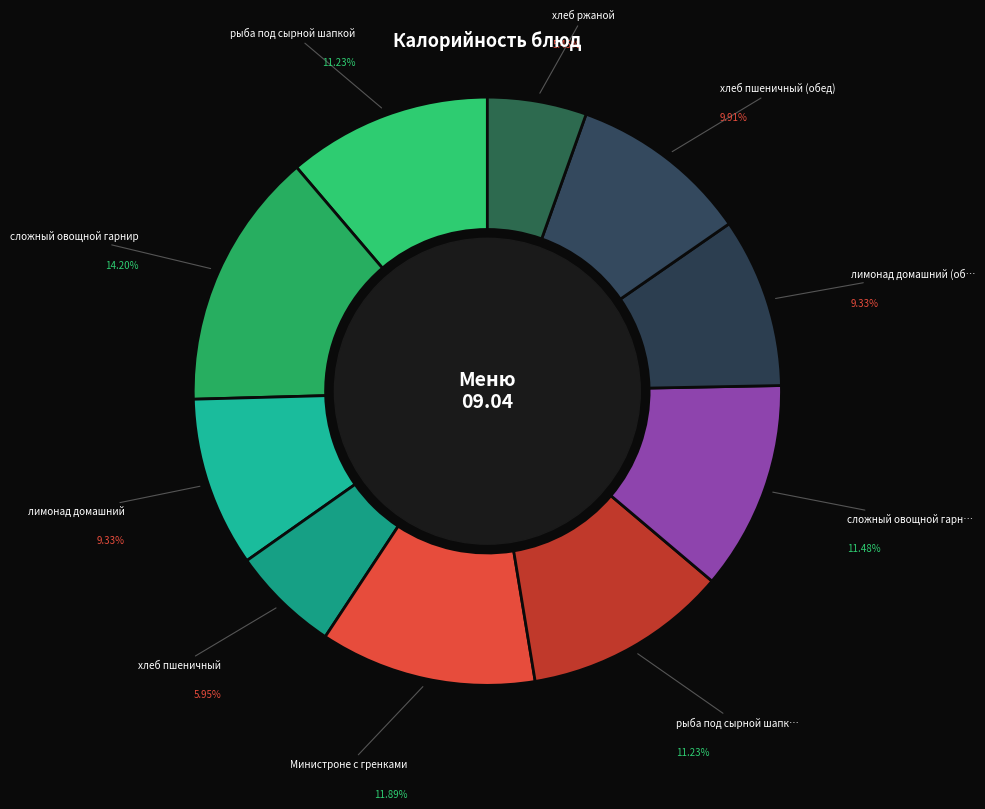

How many slices are in this pie chart?

10